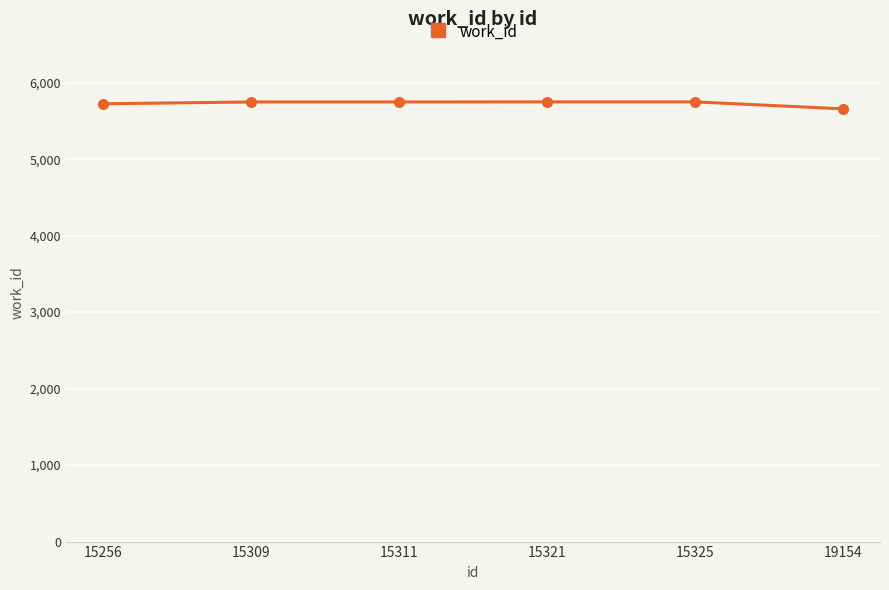

Which label corresponds to the smallest value in the chart?

19154